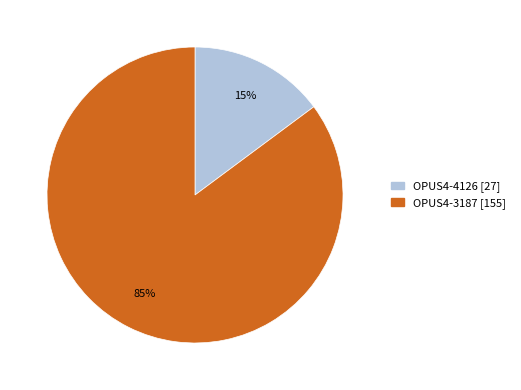

Count the number of slices in the pie.

2